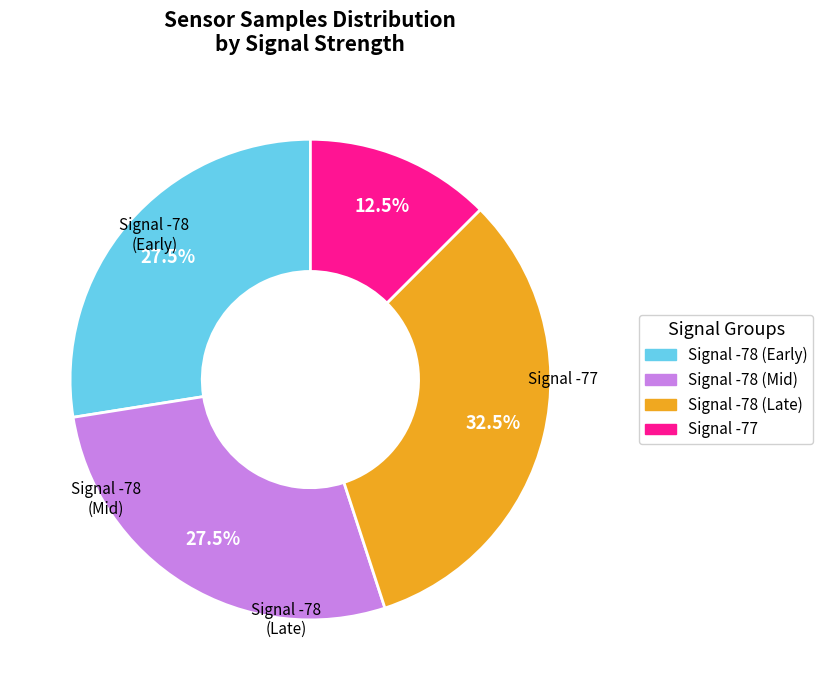

Does any single category account for the majority?

No